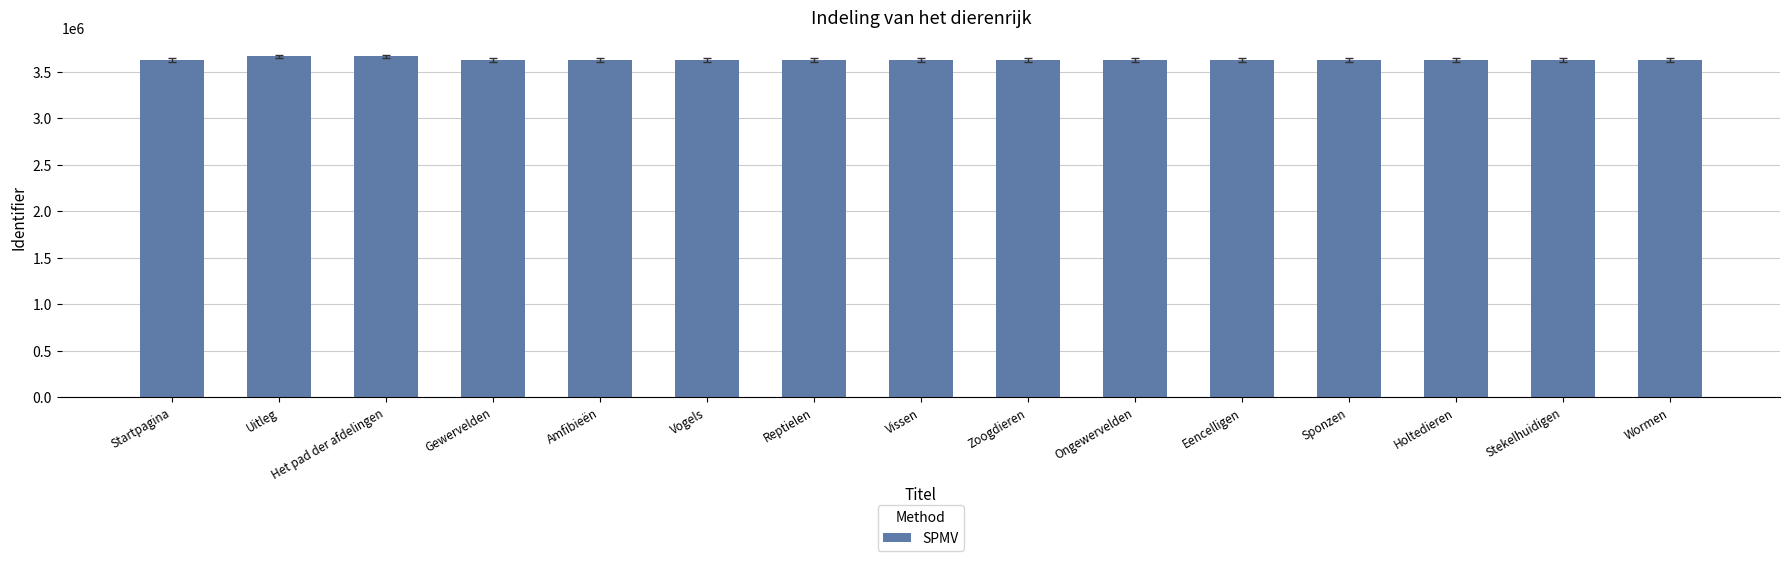

Does the chart contain any negative values?

No